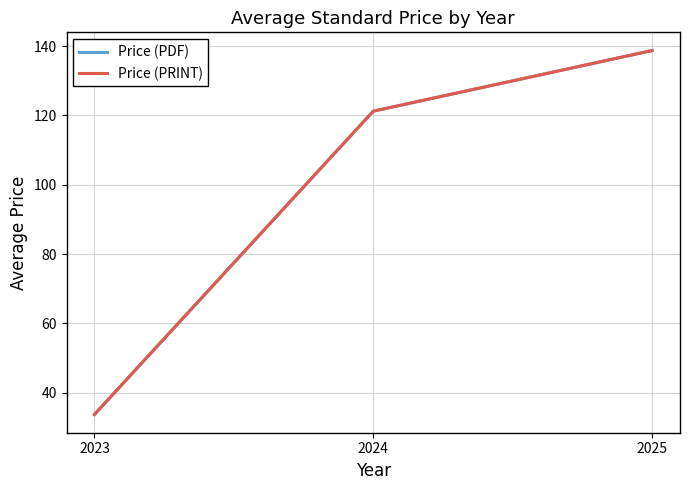

What is the sum of the Price (PDF) values at 2023 and 2025?

172.4